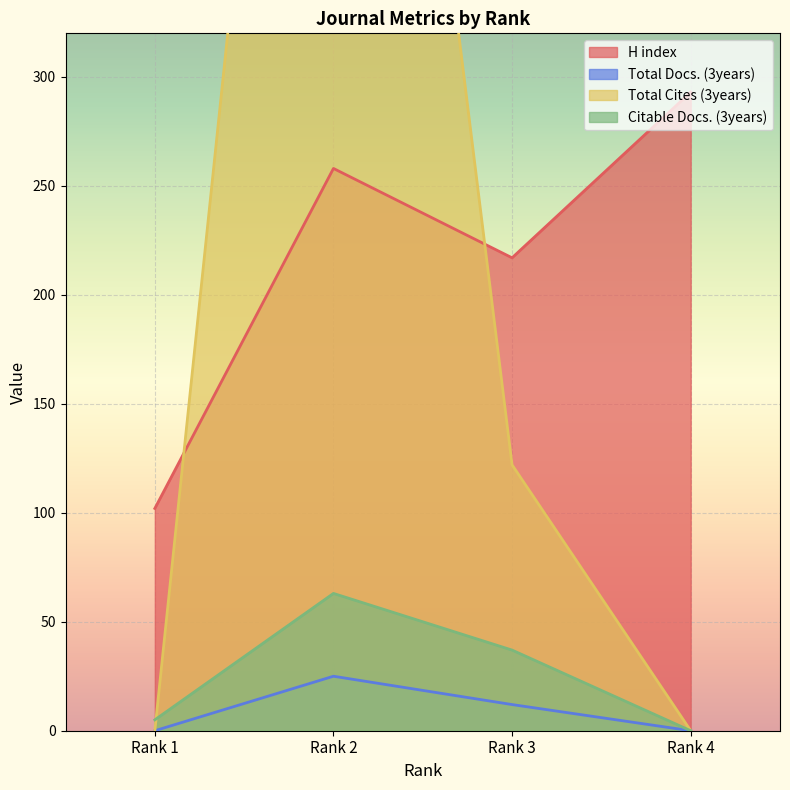

At which category does Total Cites (3years) reach its first local peak?

Rank 2